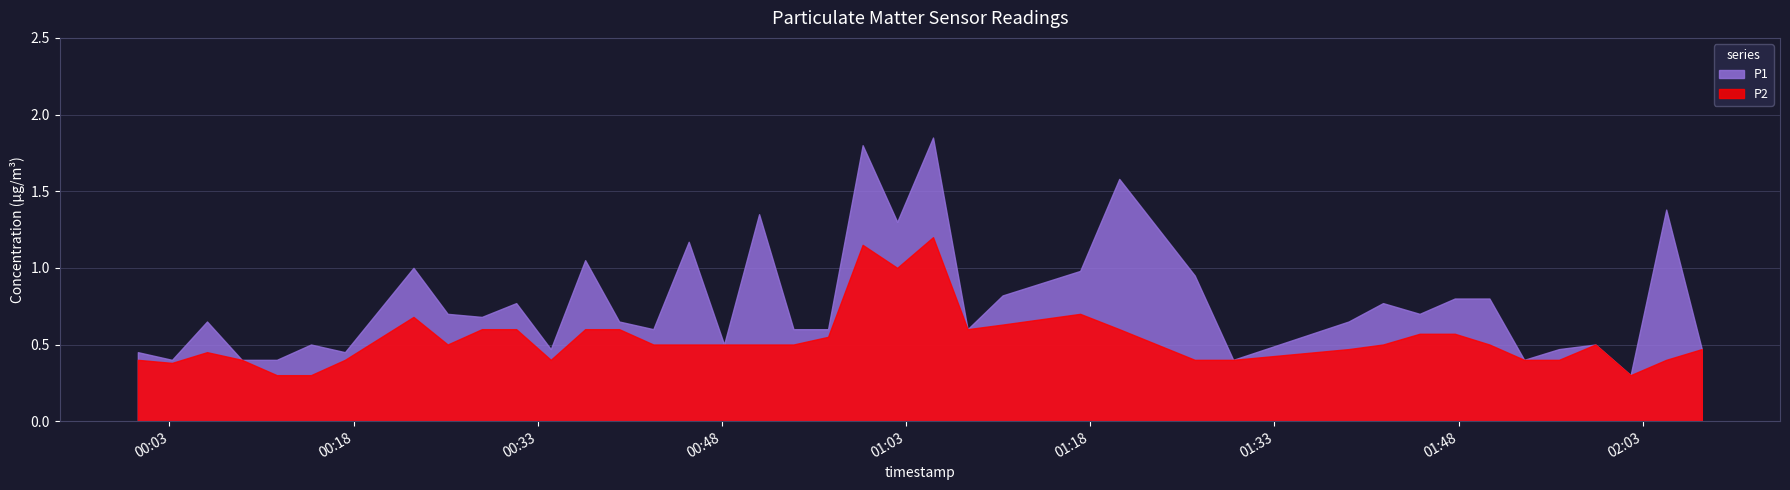

True or false: P2 has a value of 0.7 at 2022-09-11T00:45:18.

False